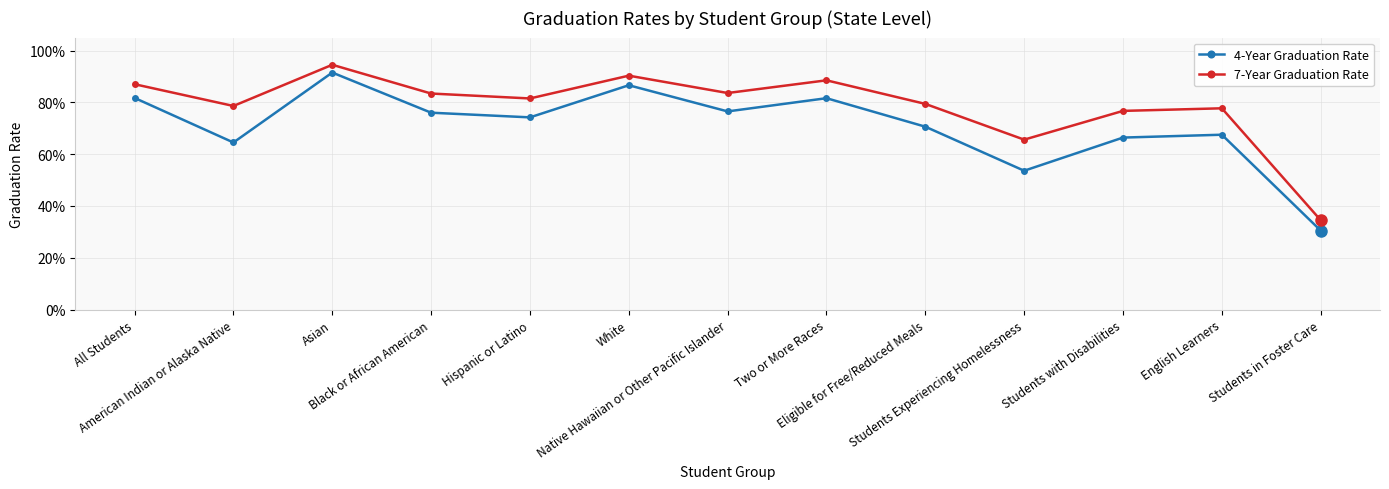

Which series has the largest total across all categories?

7-Year Graduation Rate